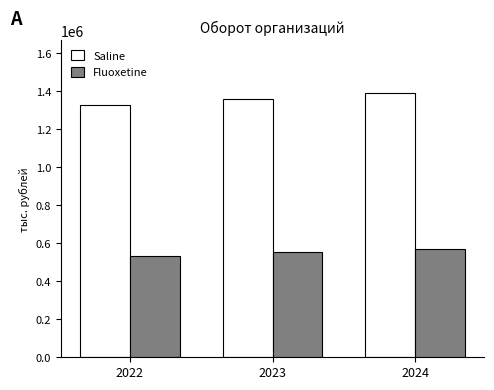

At which category is the sum across all series the highest?

2024